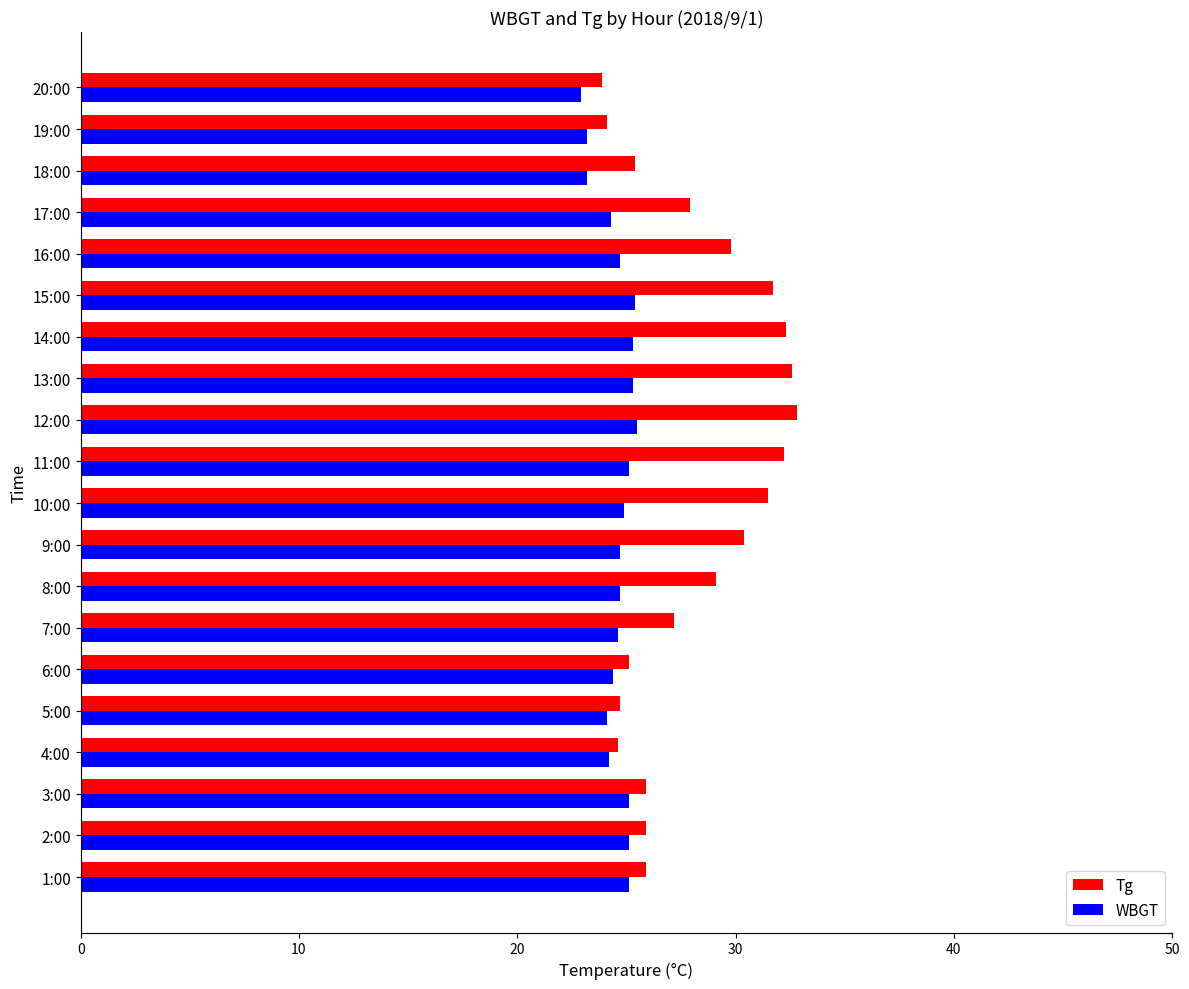

What is the average value of the WBGT series?

24.6